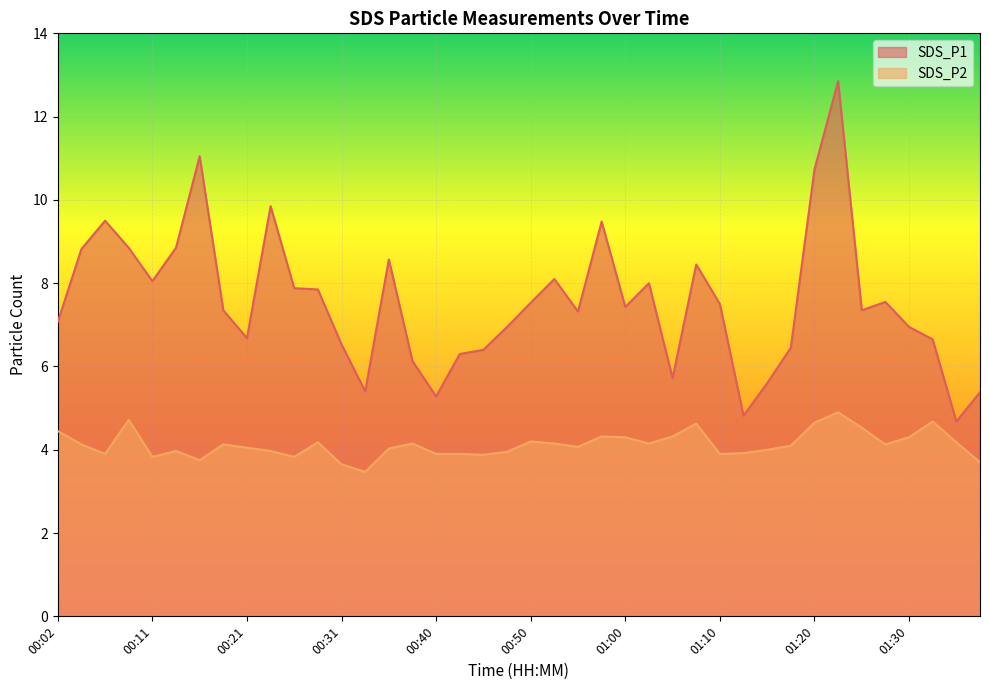

How many data points in SDS_P2 are less than 4?

15